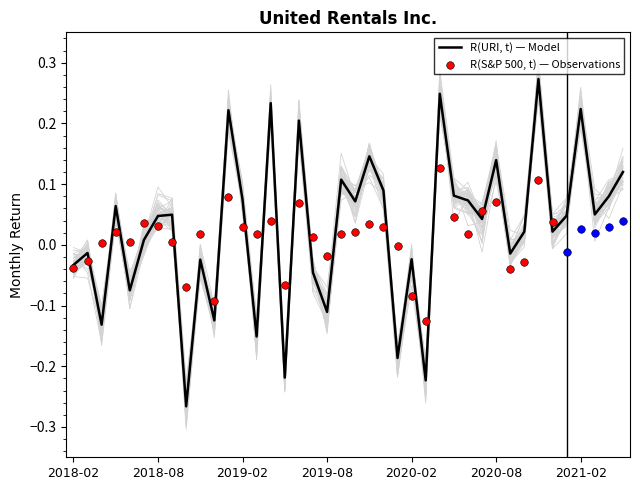

What is the change in value from 2018-10 to 2021-04?

+0.3